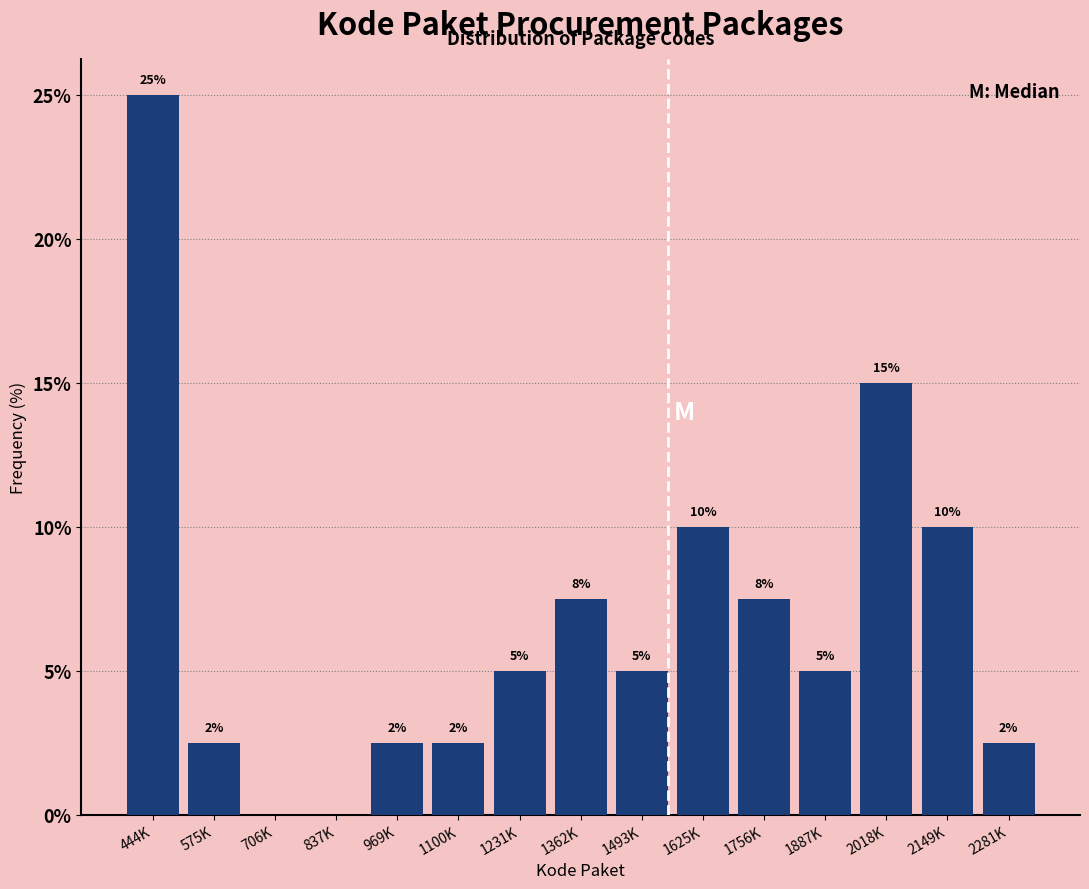

The chart shows a value of 2.4 at 1887K. True or false?

False